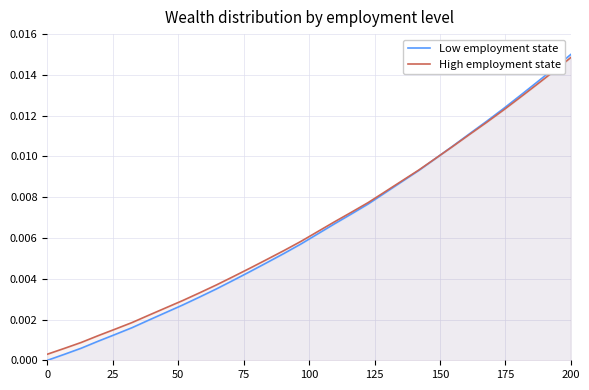

Which series has the widest spread of values?

Low employment state